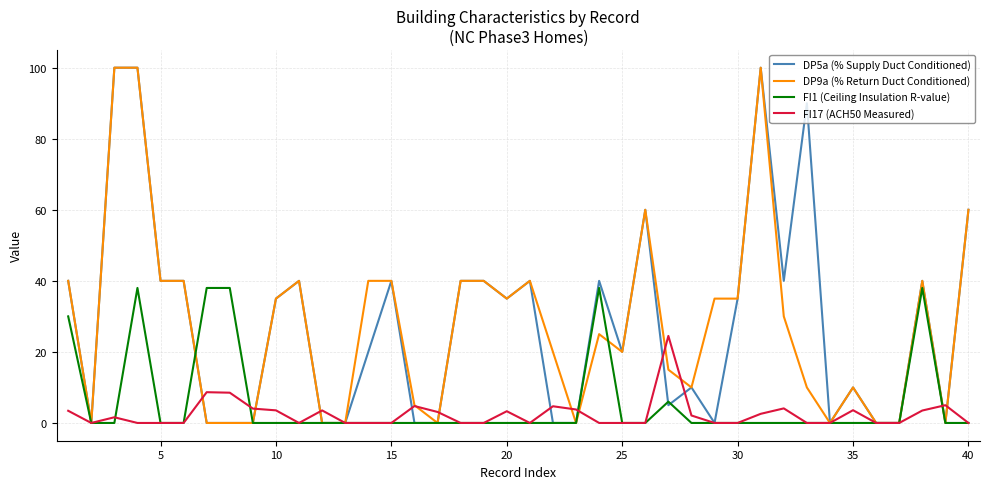

What is the maximum value for FI1 (Ceiling Insulation R-value)?

38.0